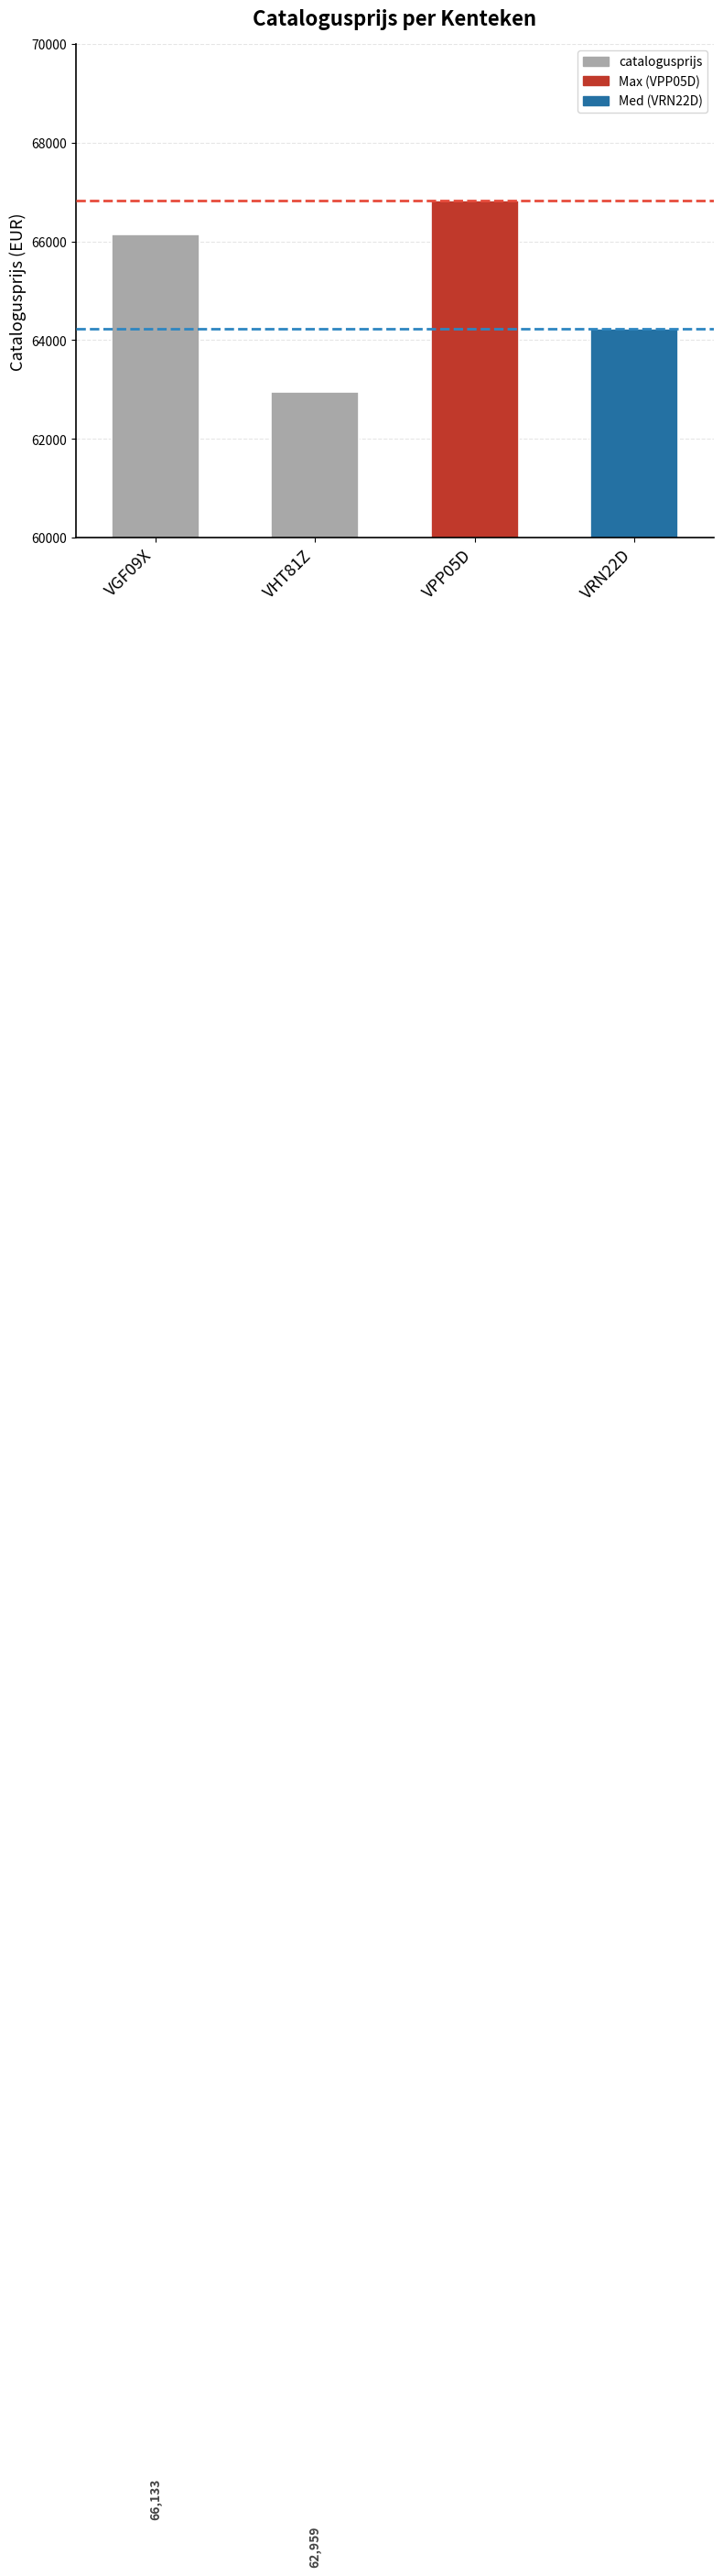

Count the number of data series in this chart.

1